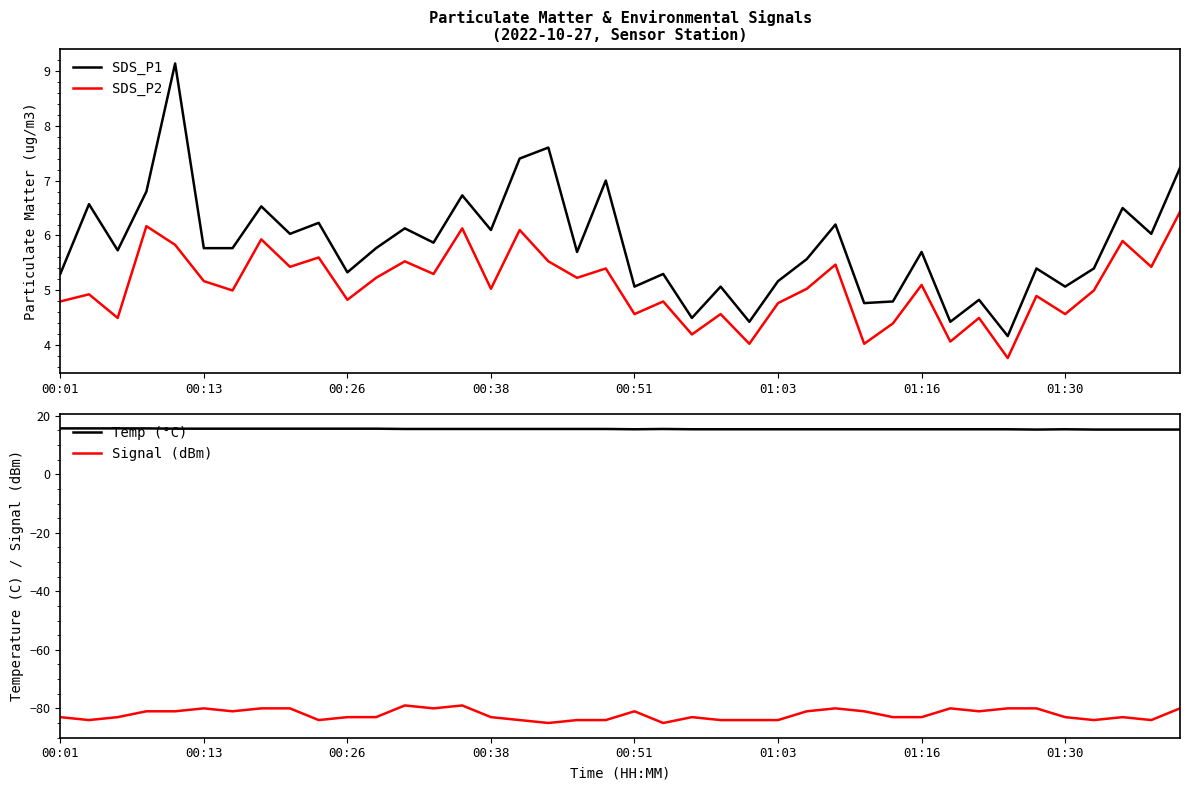

What are all the series names shown in the legend?

SDS_P1, SDS_P2, Temp (°C), Signal (dBm)